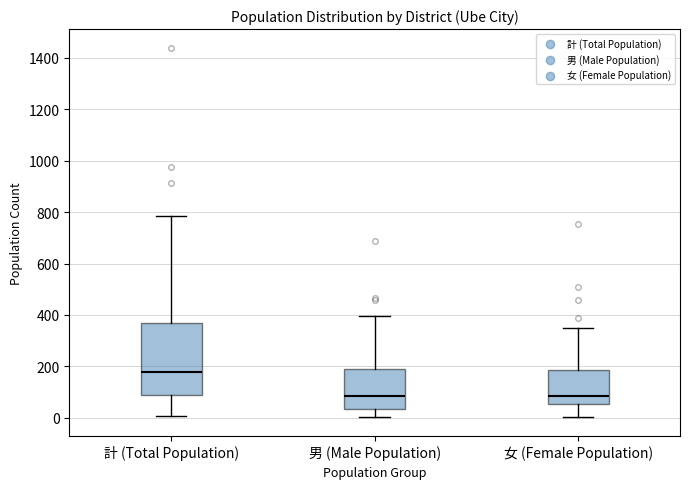

Comparing the boxes themselves (not the whiskers), which one is the tallest?

計 (Total Population)